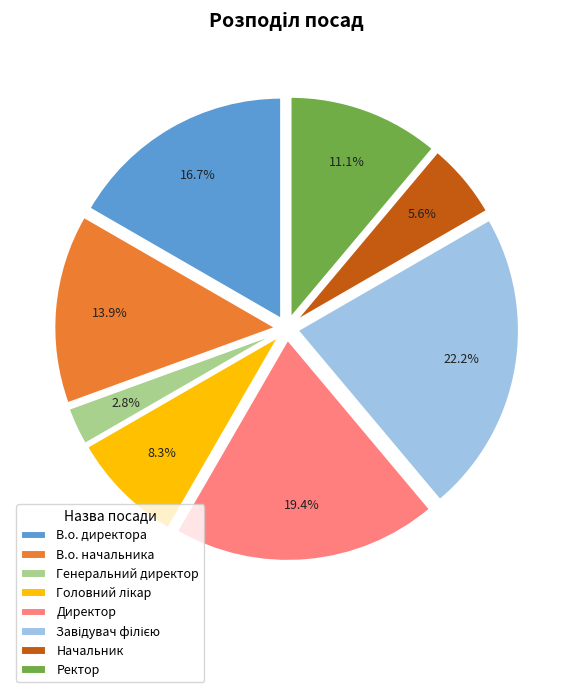

What percentage is NOT represented by Начальник?

94.4%